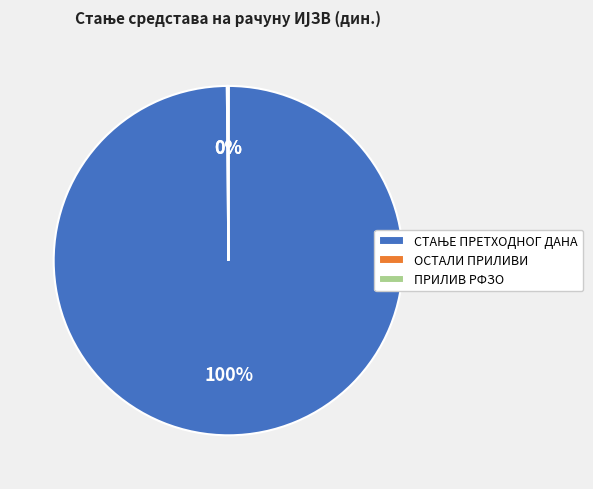

Does any single category account for the majority?

Yes